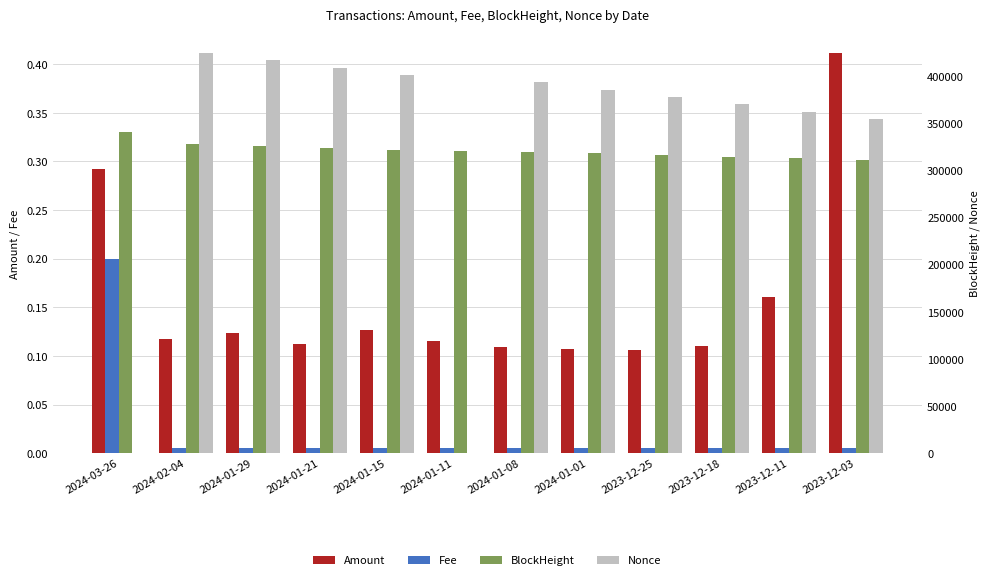

What is the spread (max minus min) of values at 2024-01-01?

385693.0